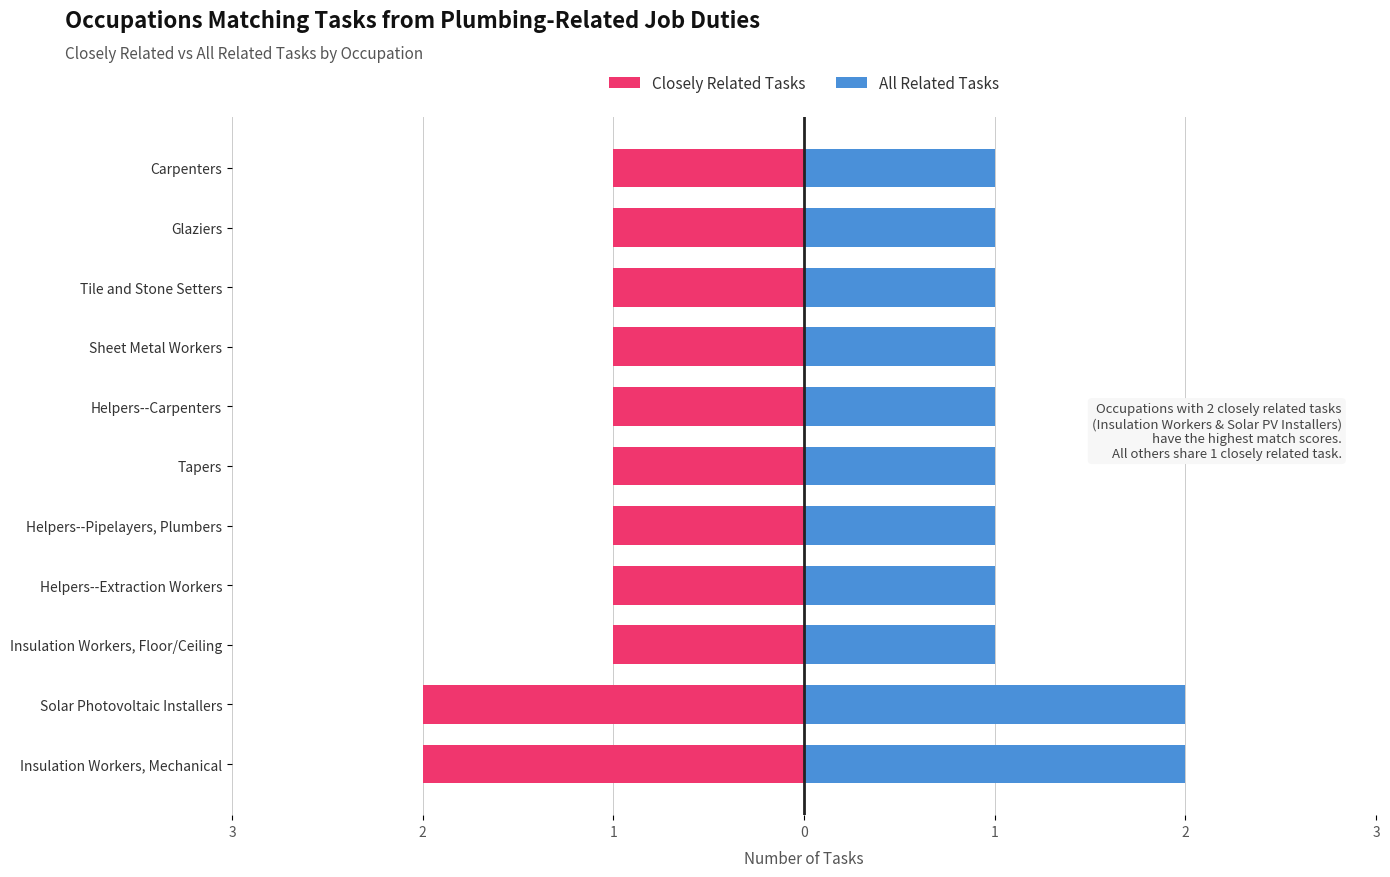

What is the difference between the maximum and minimum values in the All Related Tasks series?

1